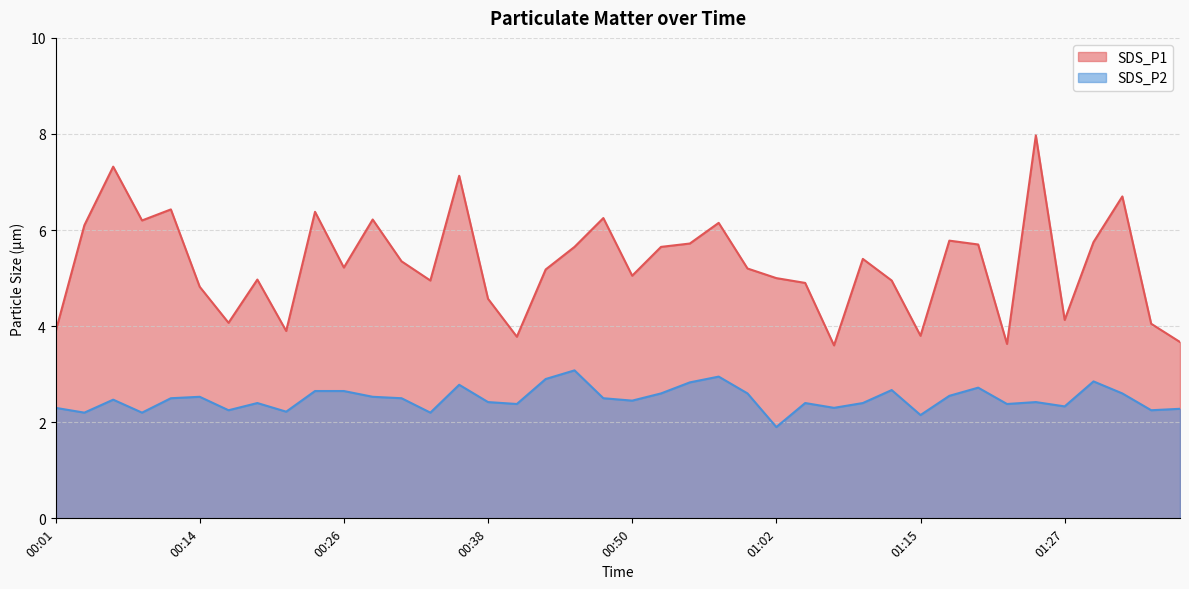

At 01:27, list the series in order from largest to smallest.

SDS_P1, SDS_P2